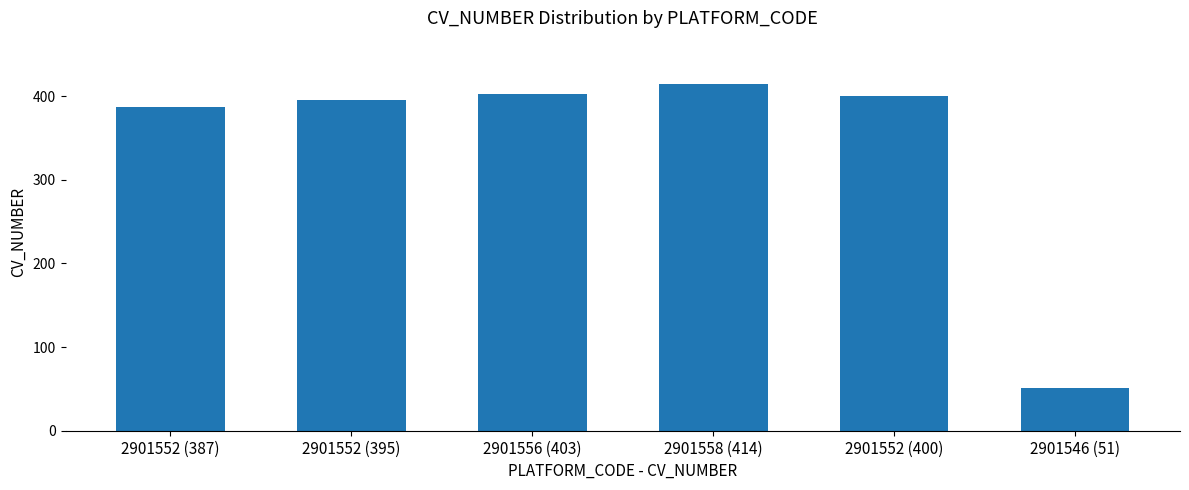

Reading left to right, transcribe all the data shown in this chart.

2901552 (387)=387	2901552 (395)=395	2901556 (403)=403	2901558 (414)=414	2901552 (400)=400	2901546 (51)=51